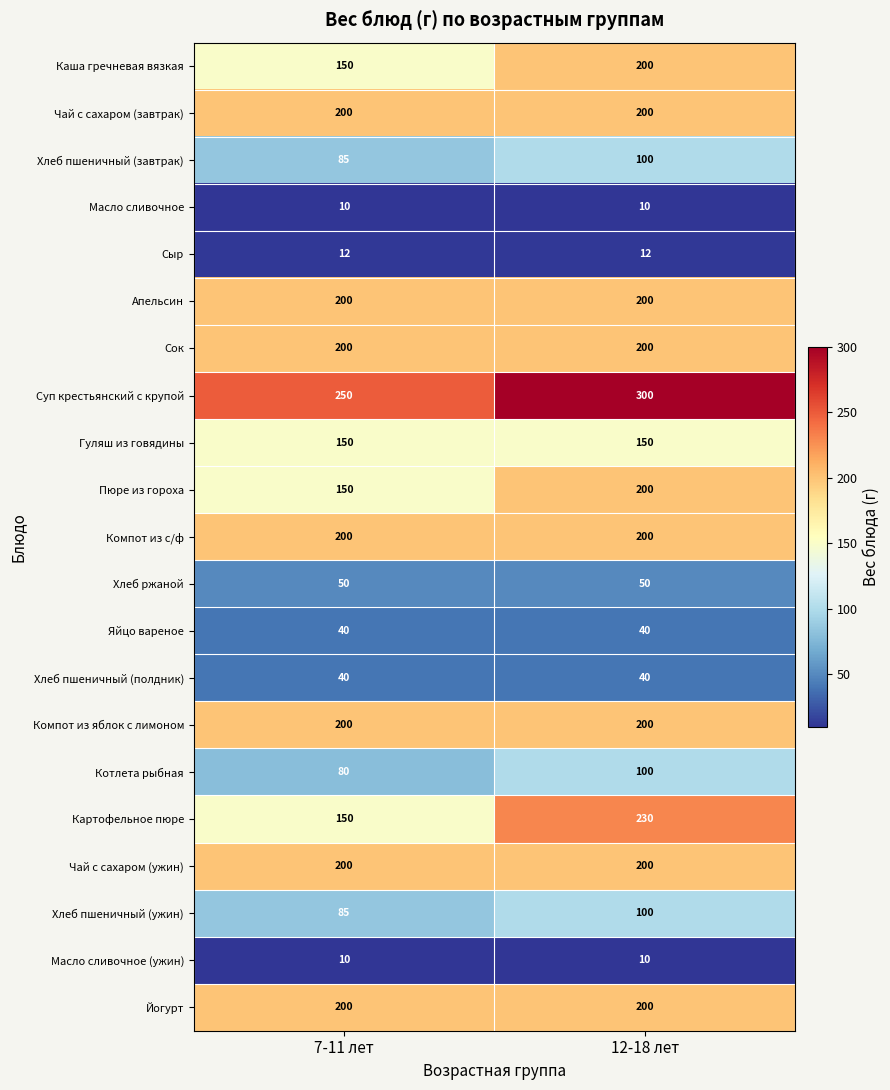

How many series are shown in this chart?

21